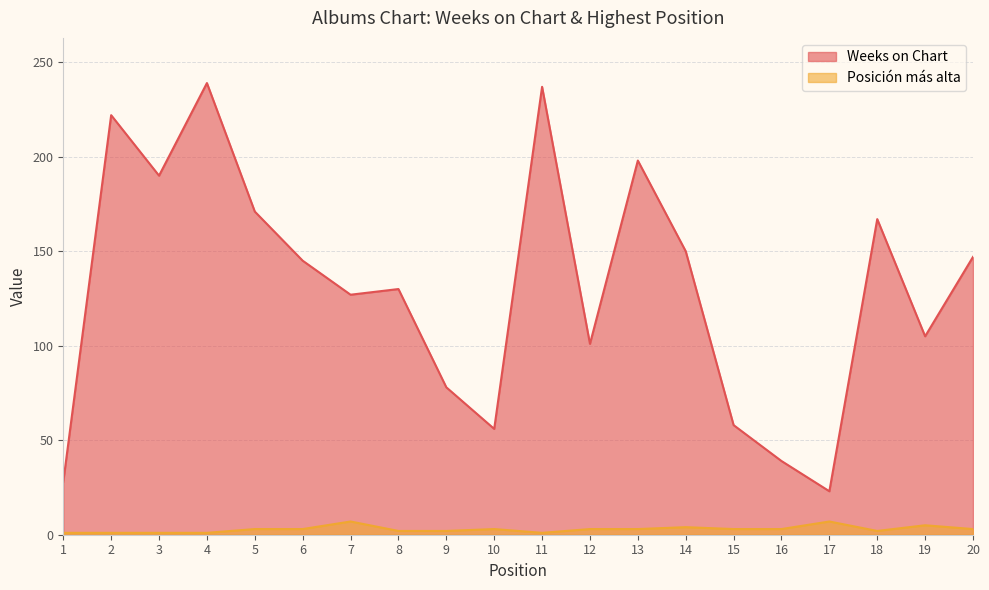

What is the value of the Posición más alta point at the 3rd from the left?

1